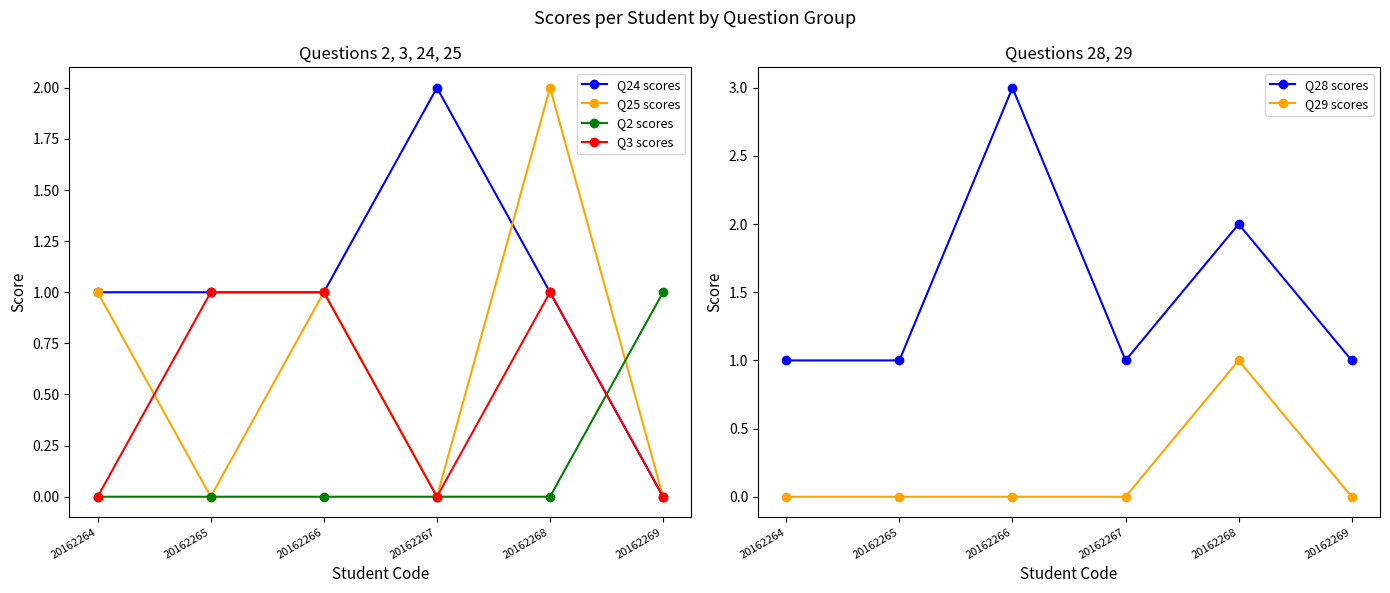

How many categories are shown in the chart?

6